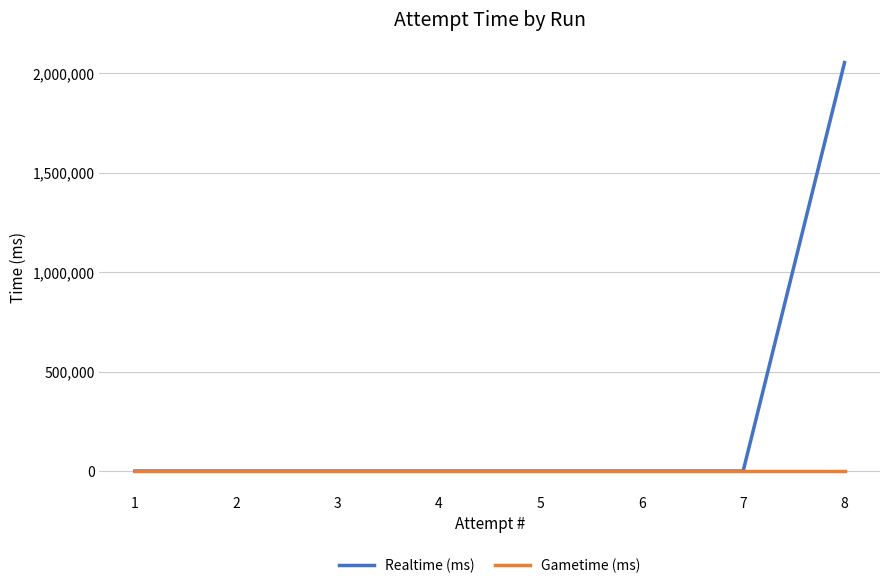

What are all the series names shown in the legend?

Realtime (ms), Gametime (ms)